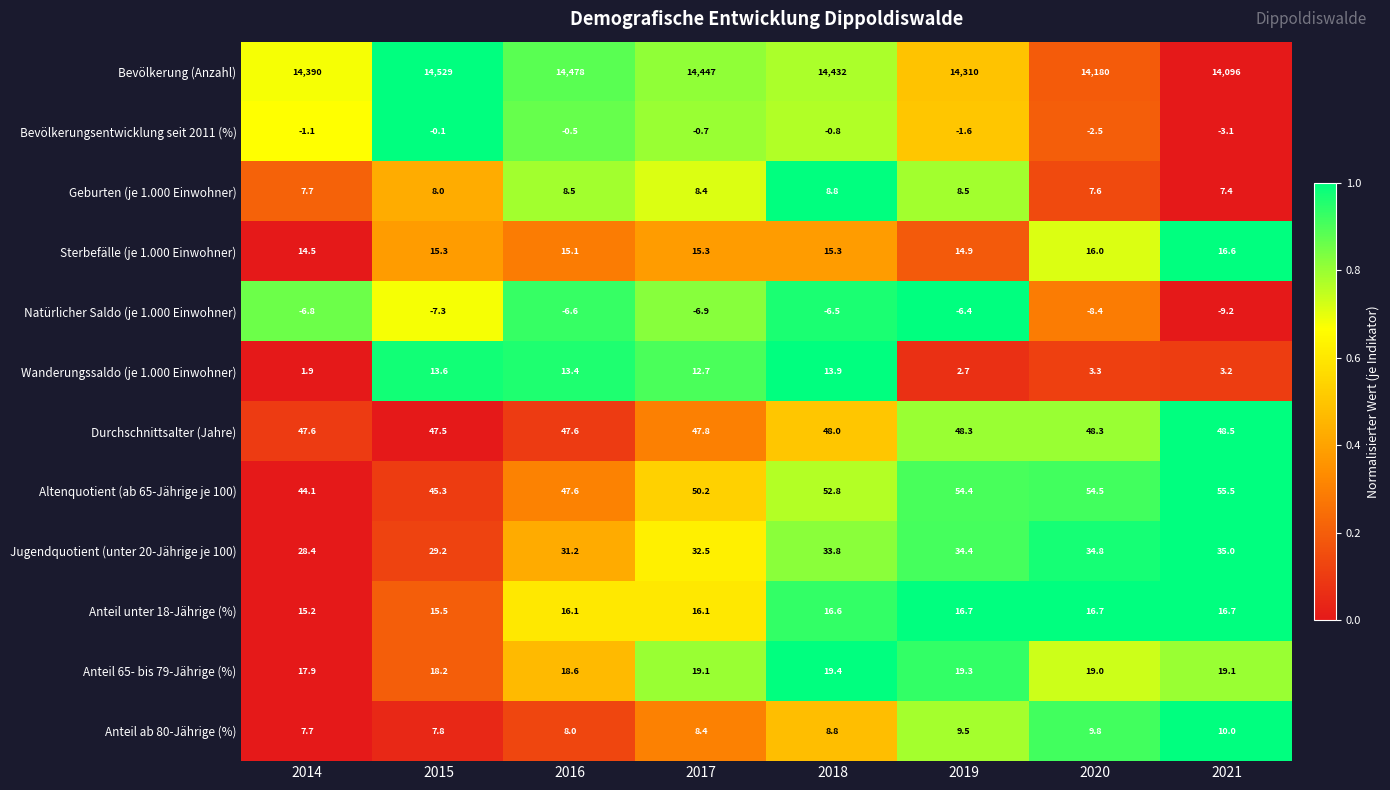

What is the sum of all Bevölkerung (Anzahl) values?

114862.0